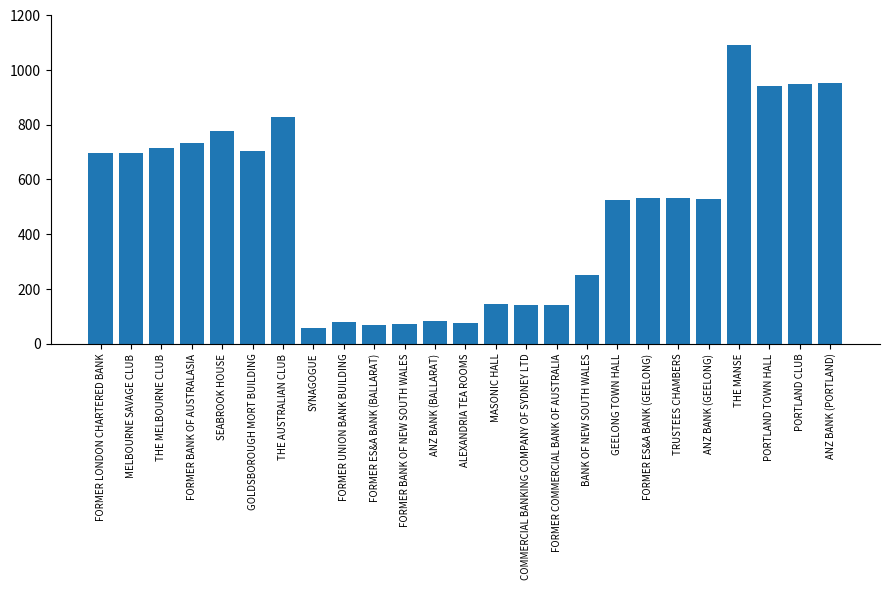

The chart shows a value of 1072 at SEABROOK HOUSE. True or false?

False